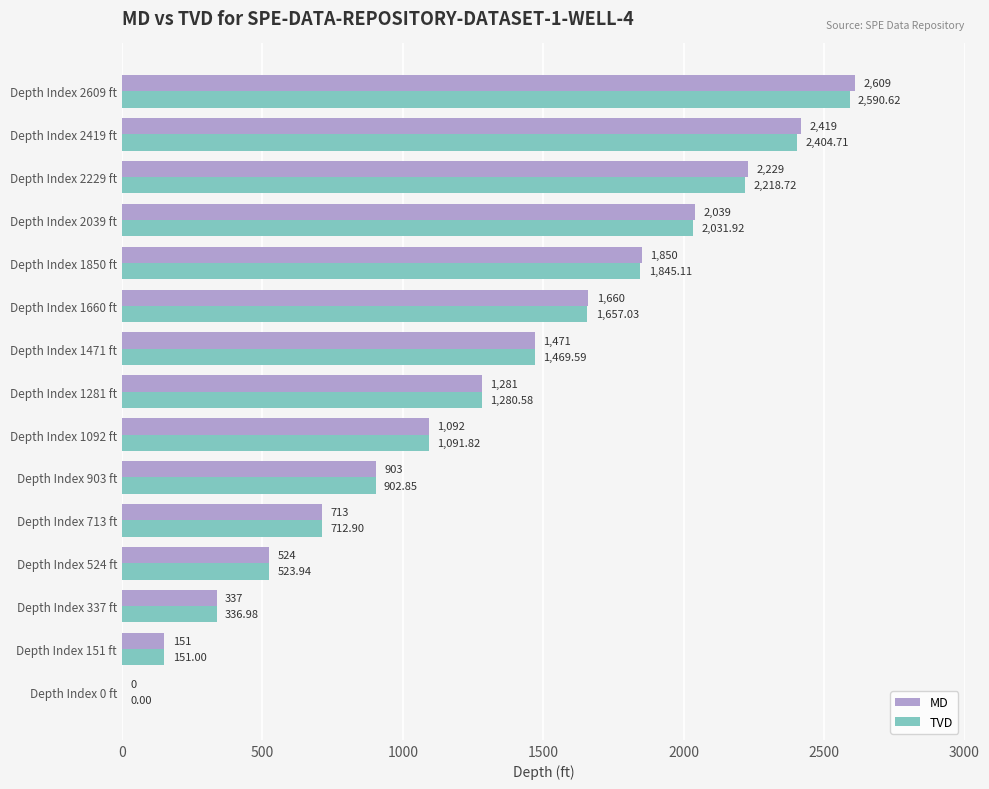

At which category is the sum across all series the highest?

Depth Index 2609 ft